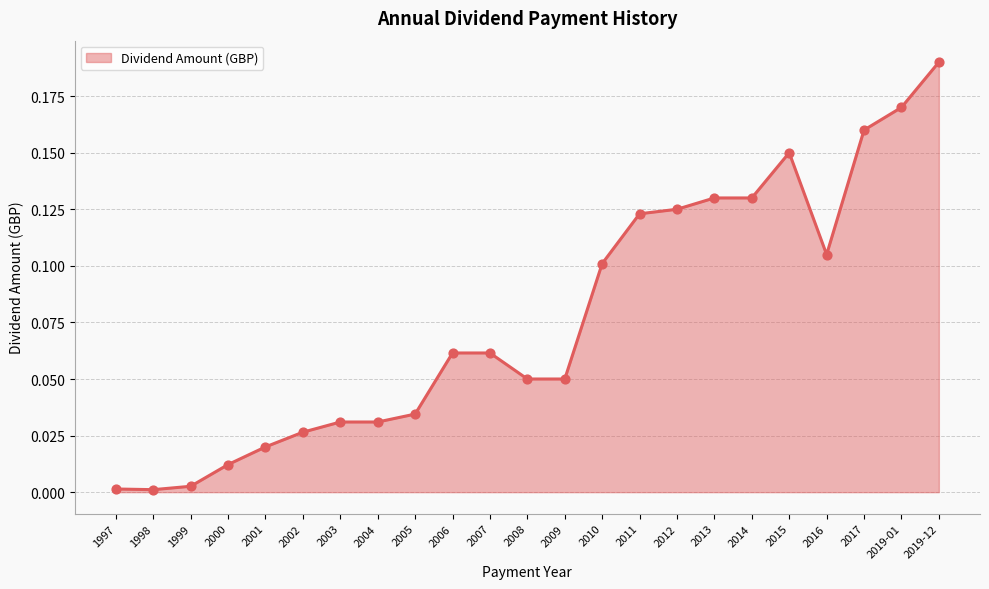

Between 1997 and 2007, which is larger?

2007